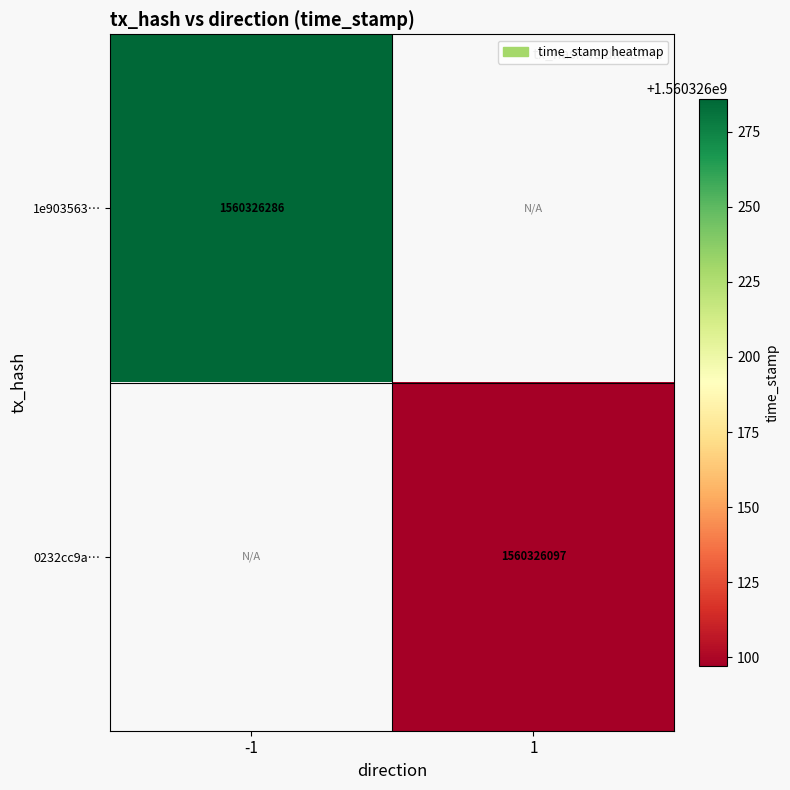

Is it true that 1e903563c991c6e097790cf0f99a5ff675cd363 equals 1560326286 at -1?

True